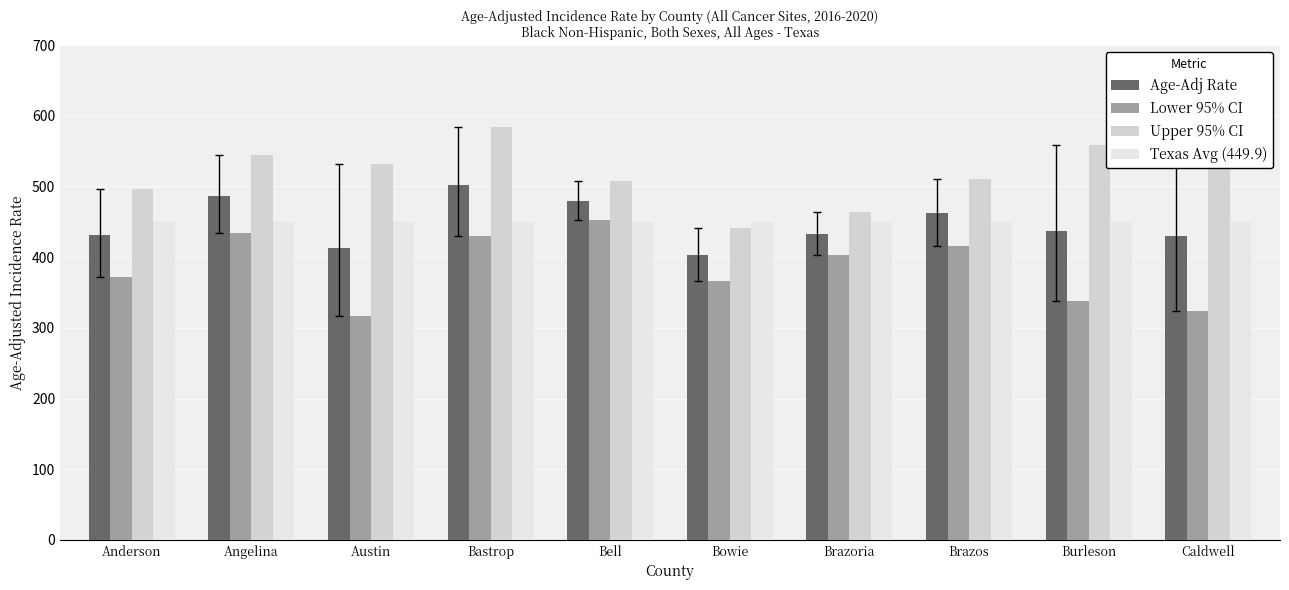

Between Angelina and Bell, which series saw the biggest shift?

Upper 95% CI